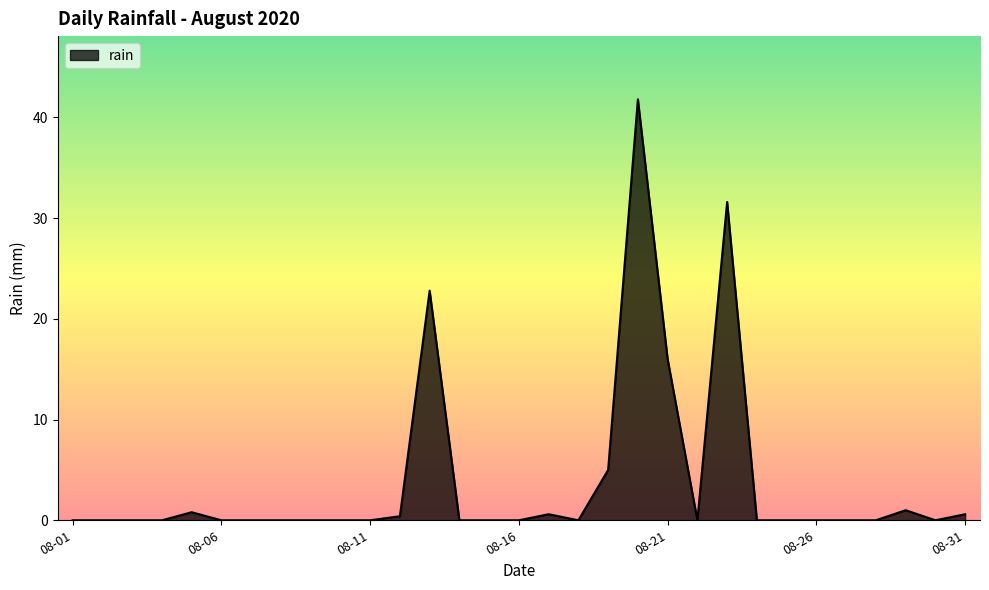

What is the difference between the maximum and minimum values?

41.8